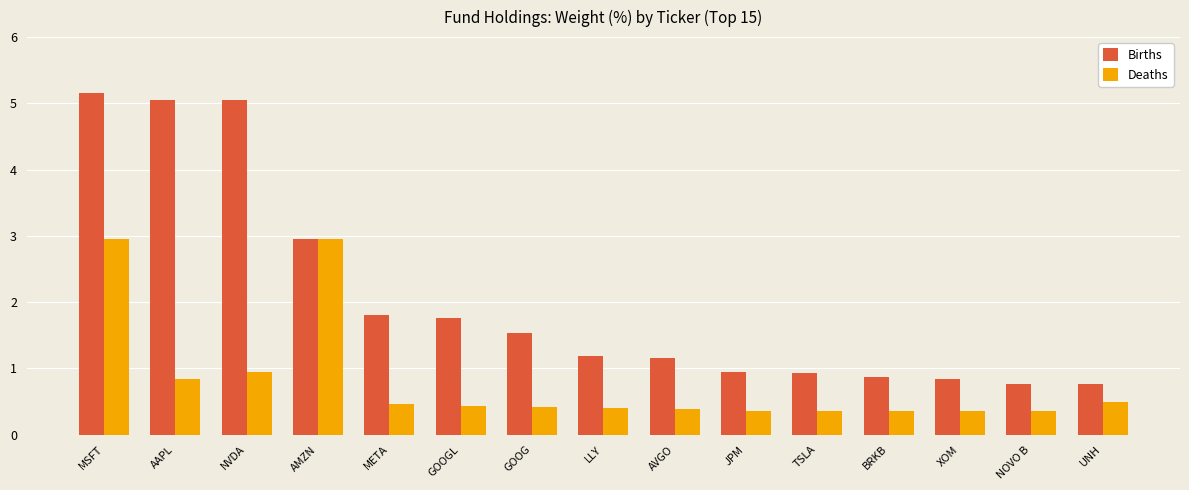

What is the approximate value of Births at LLY?

1.2